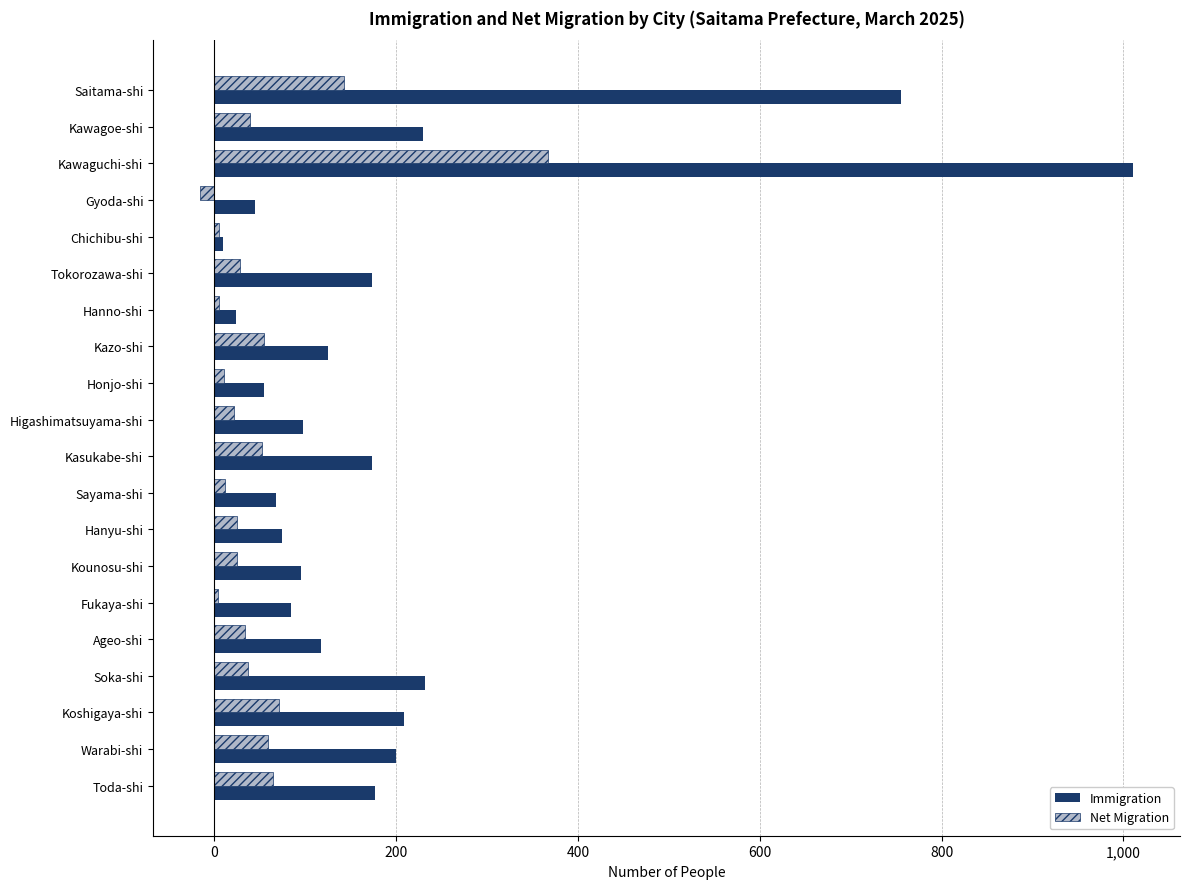

How many series are shown in this chart?

2